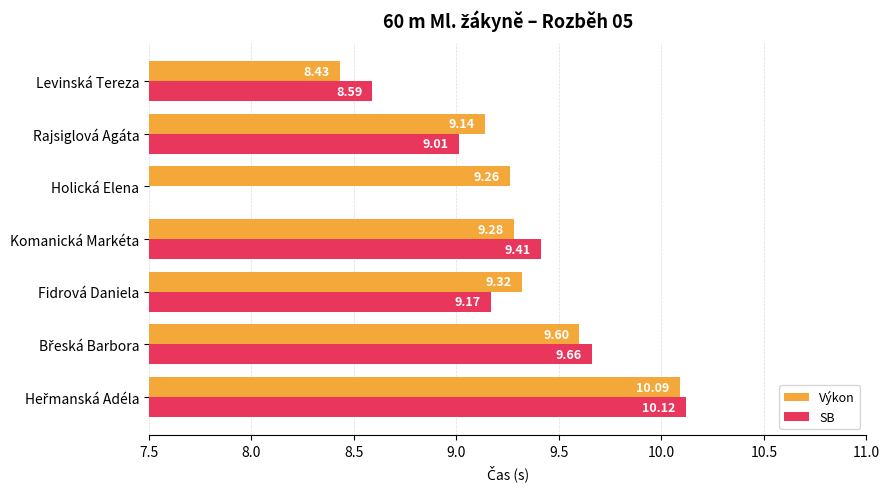

At which label is Výkon closest to 9?

Rajsiglová Agáta